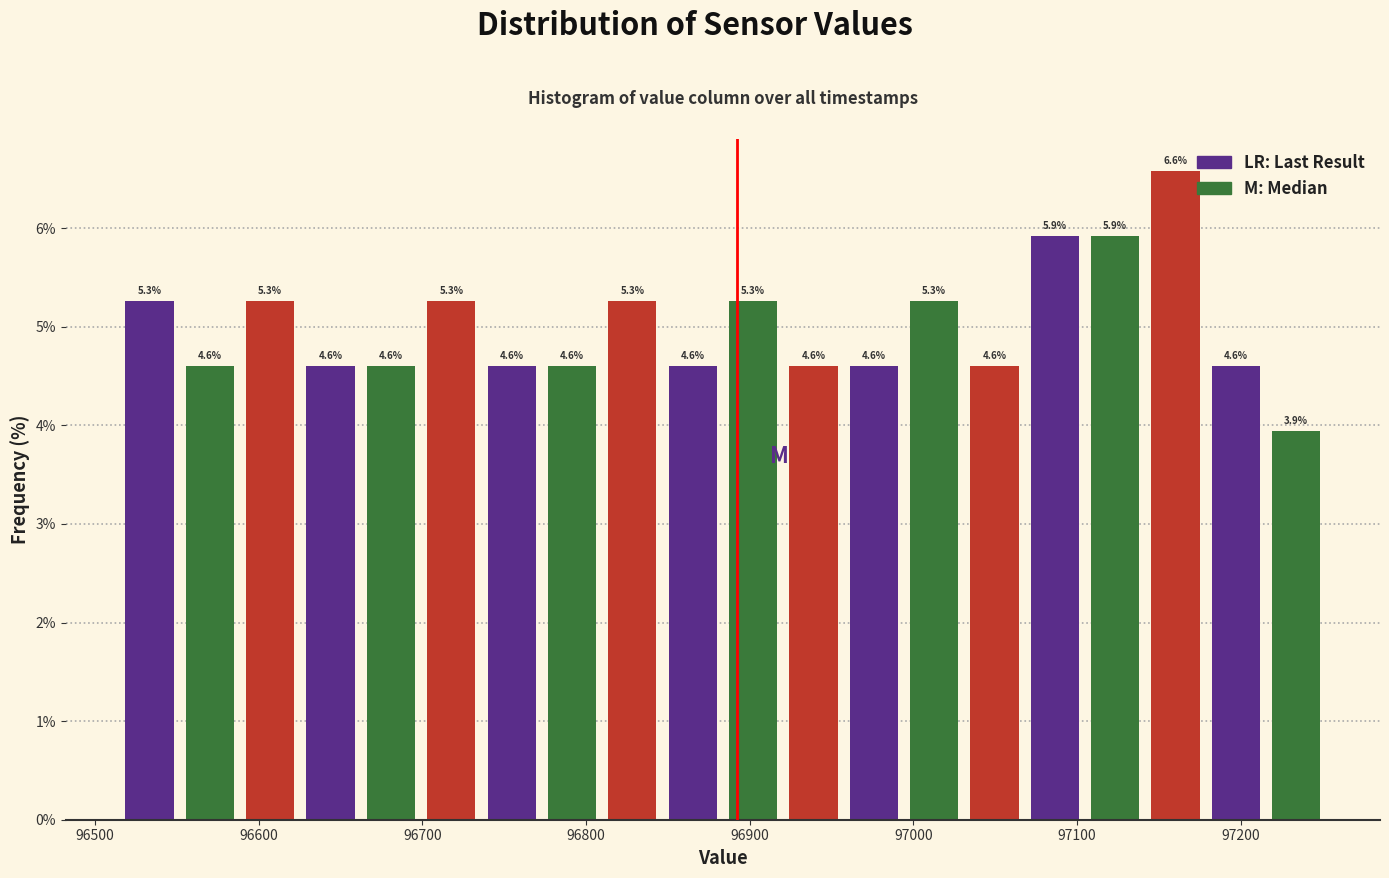

Around what value on the x-axis is the tallest bar? Give the approximate position of its centre, as read against the axis.

97160